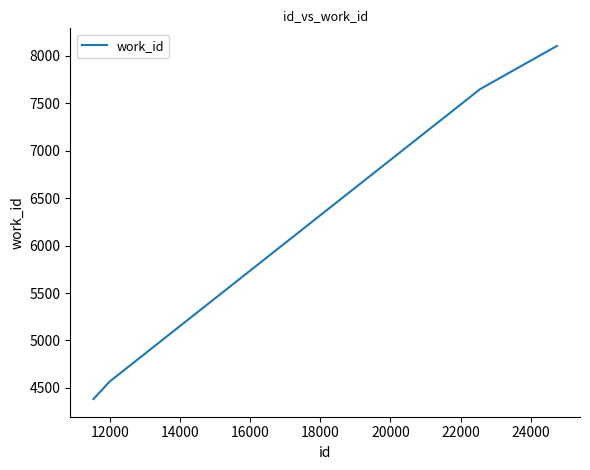

How many lines are shown in the chart?

1